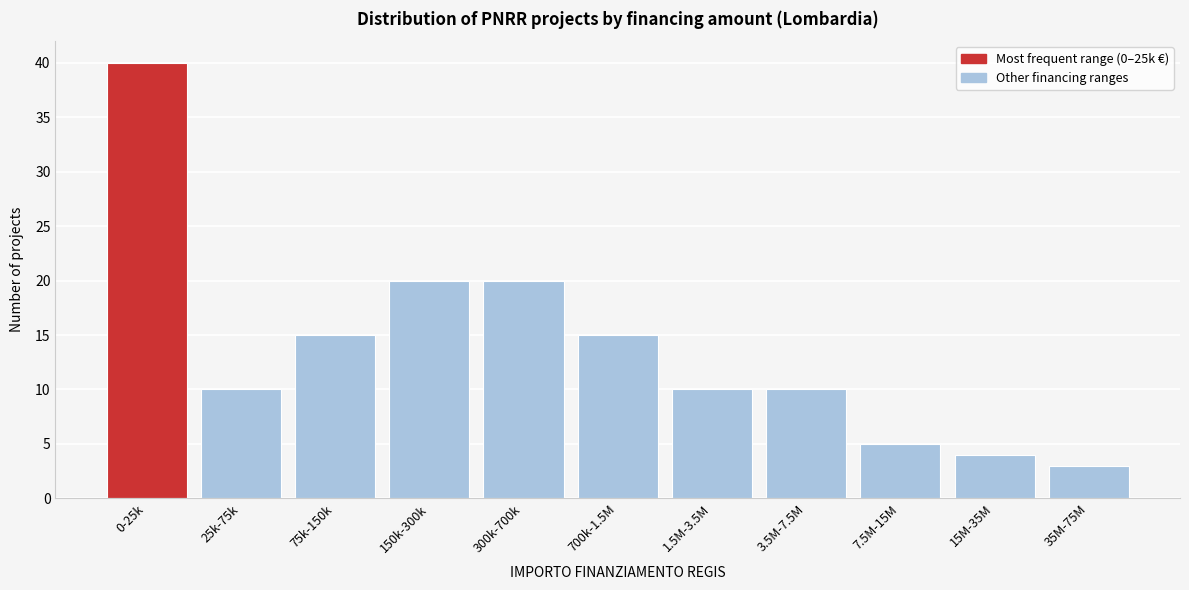

Reading left to right, extract all data points from this chart.

40	10	15	20	20	15	10	10	5	4	3